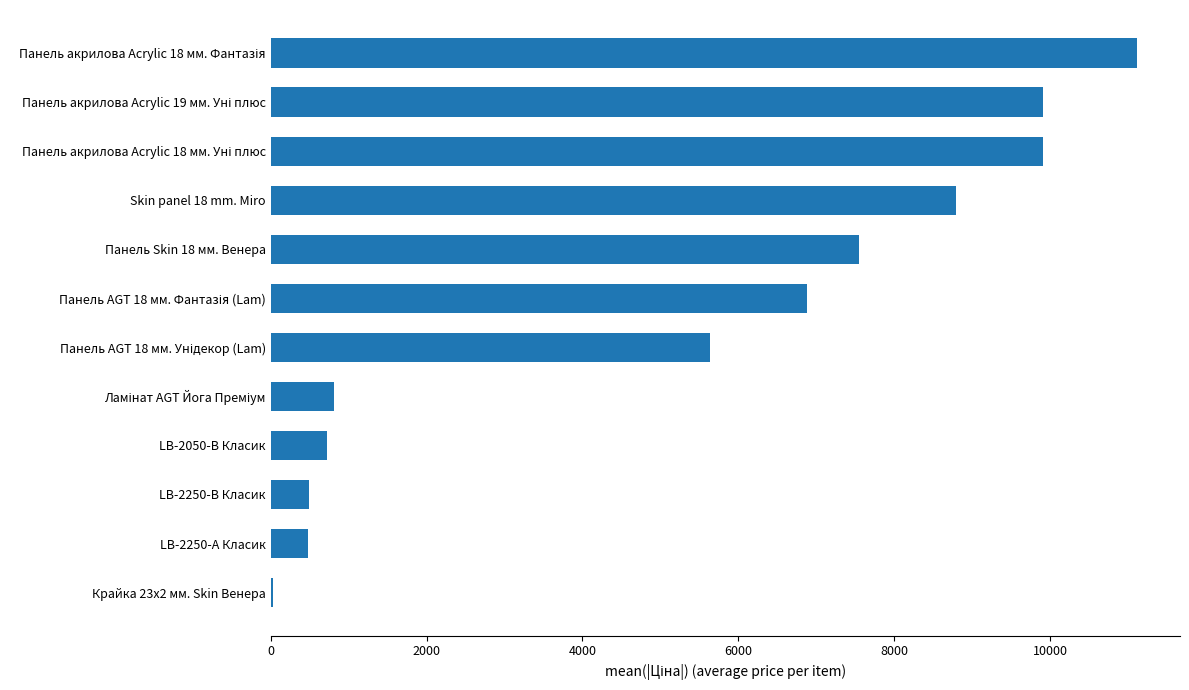

The chart shows a value of 719.6 at LB-2050-В Класик. True or false?

True